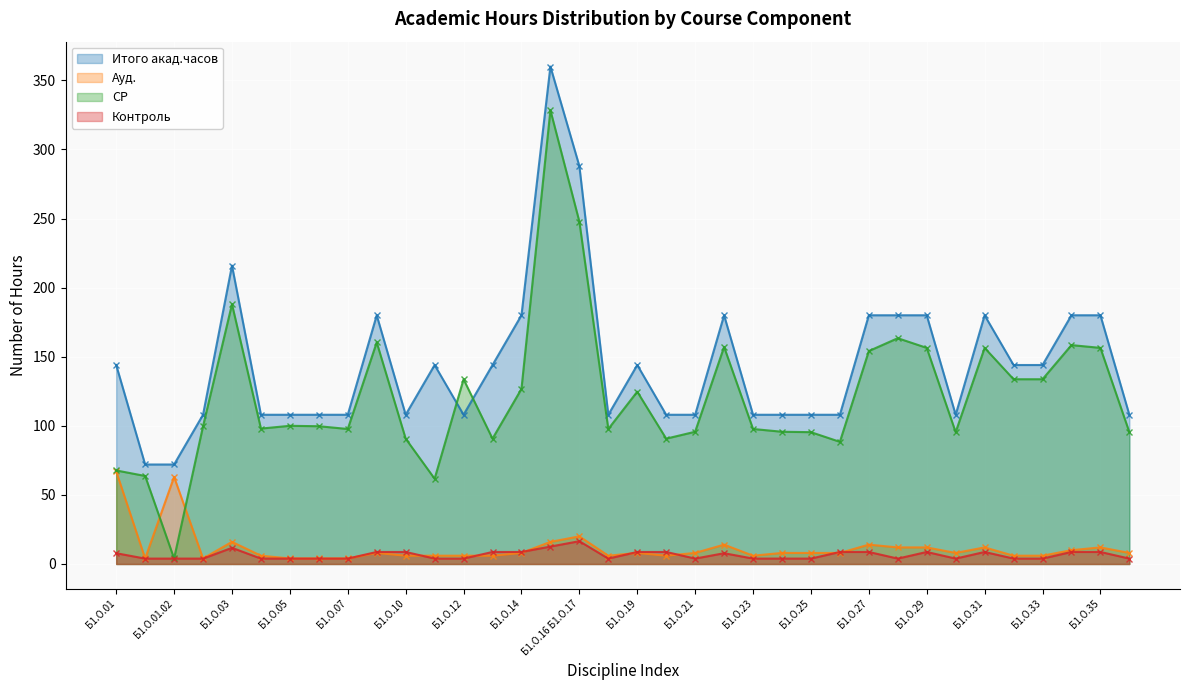

At how many categories does at least one series exceed 320?

1